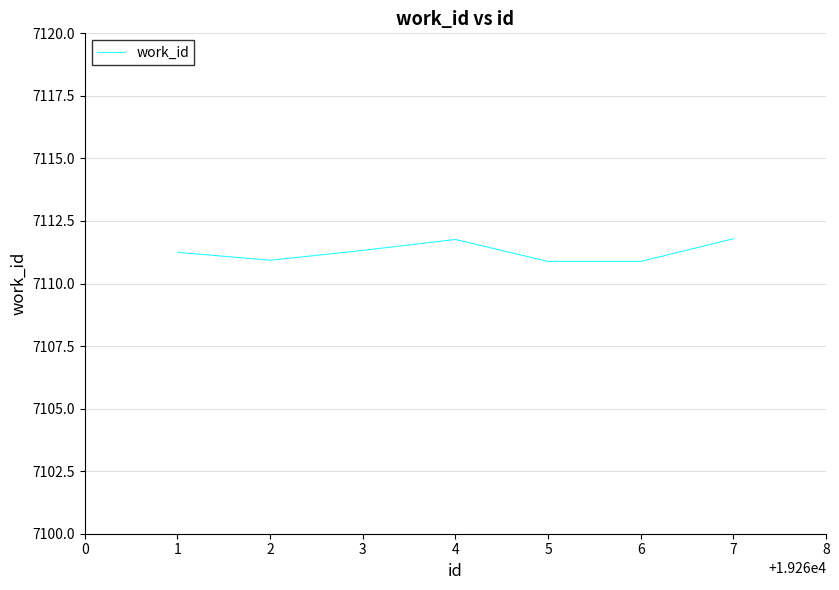

What is the sum of all values?

49778.8